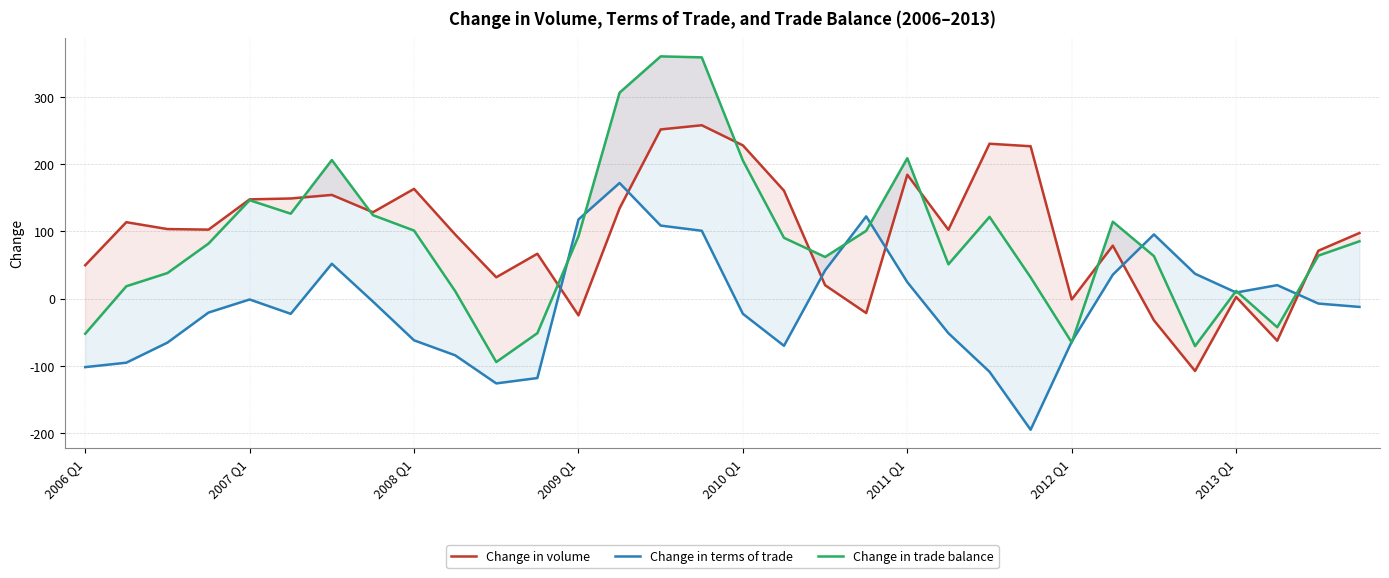

How many negative values does the Change in trade balance series have?

6